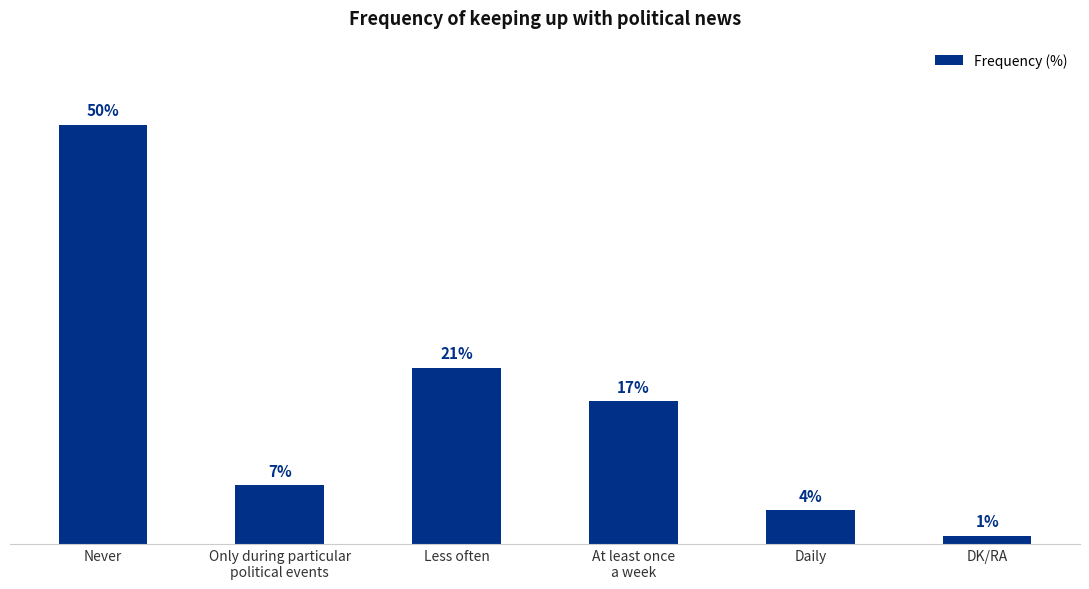

Where does the data first go above 17?

Never